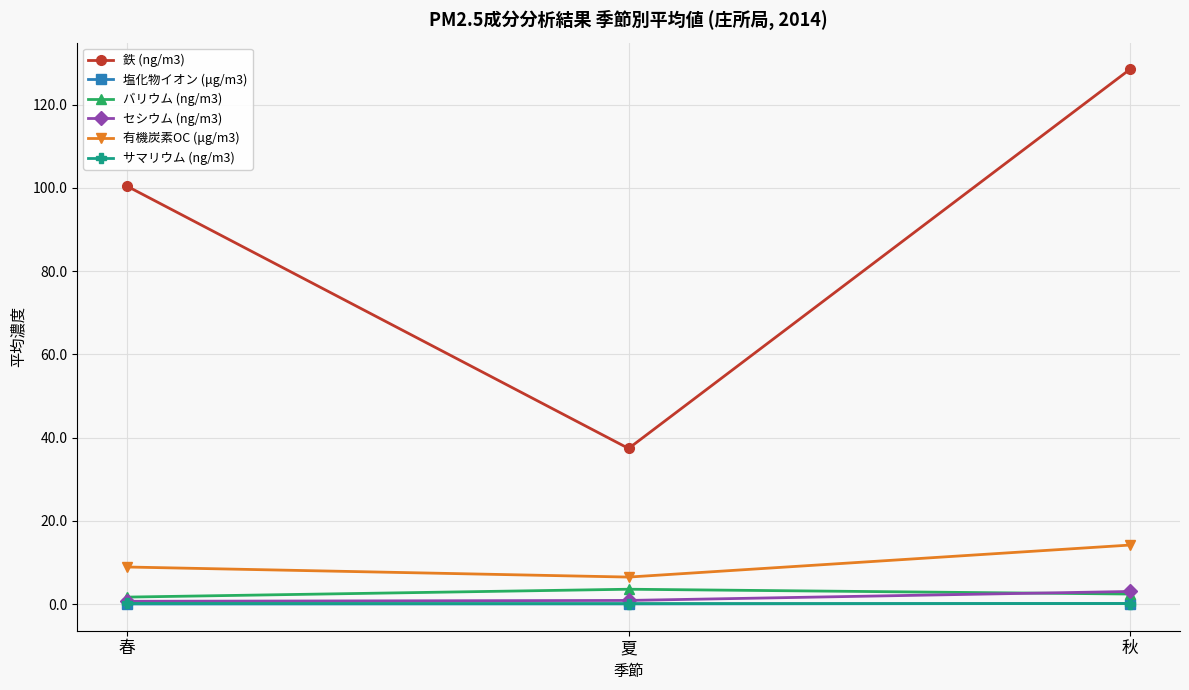

How many バリウム (ng/m3) values are between 1 and 3?

2